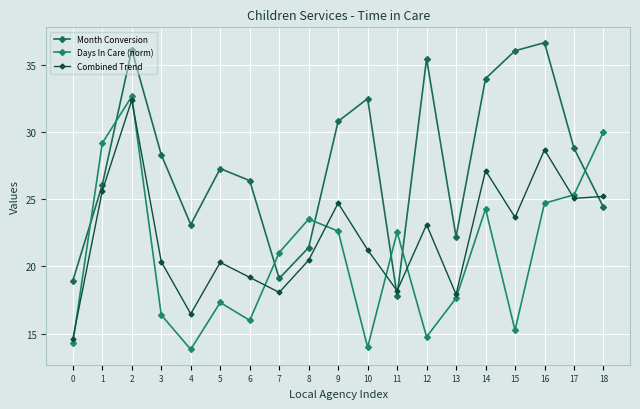

At which category is the sum across all series the highest?

2